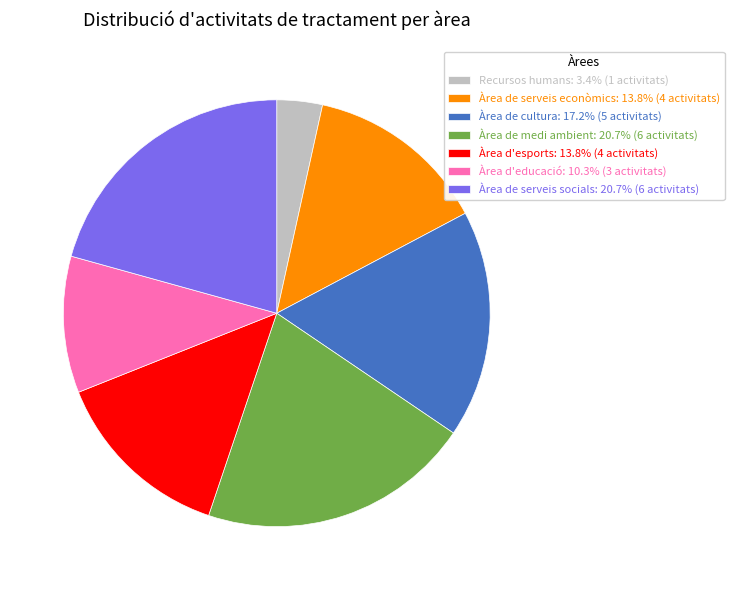

How many slices are in this pie chart?

7